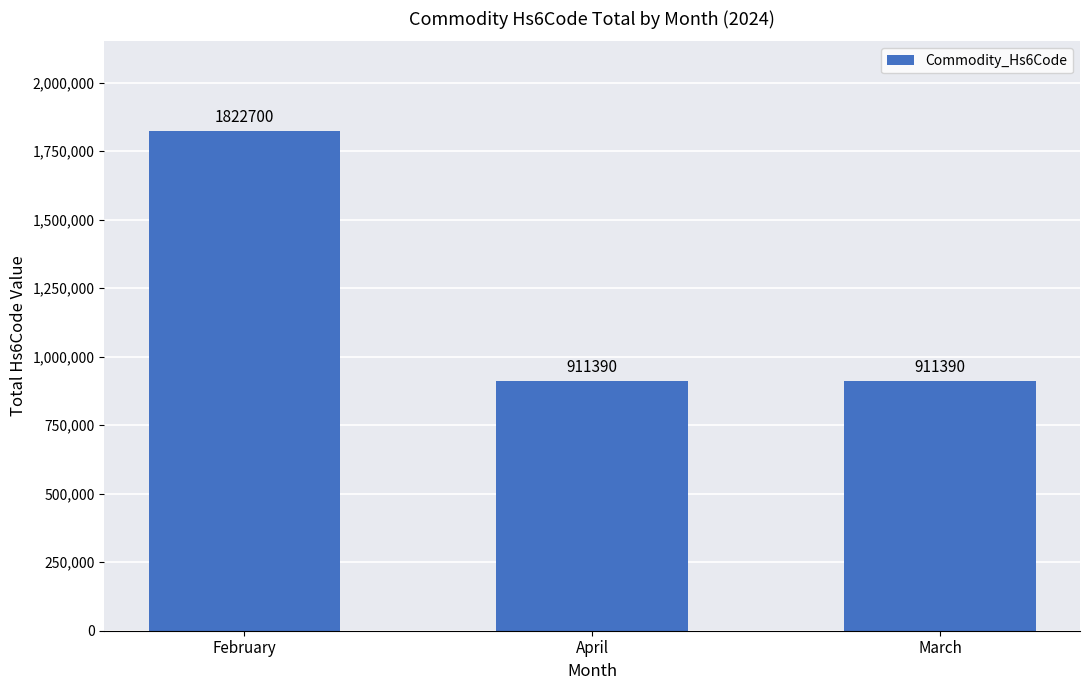

What is the ratio of the value at March to the value at April?

1.0